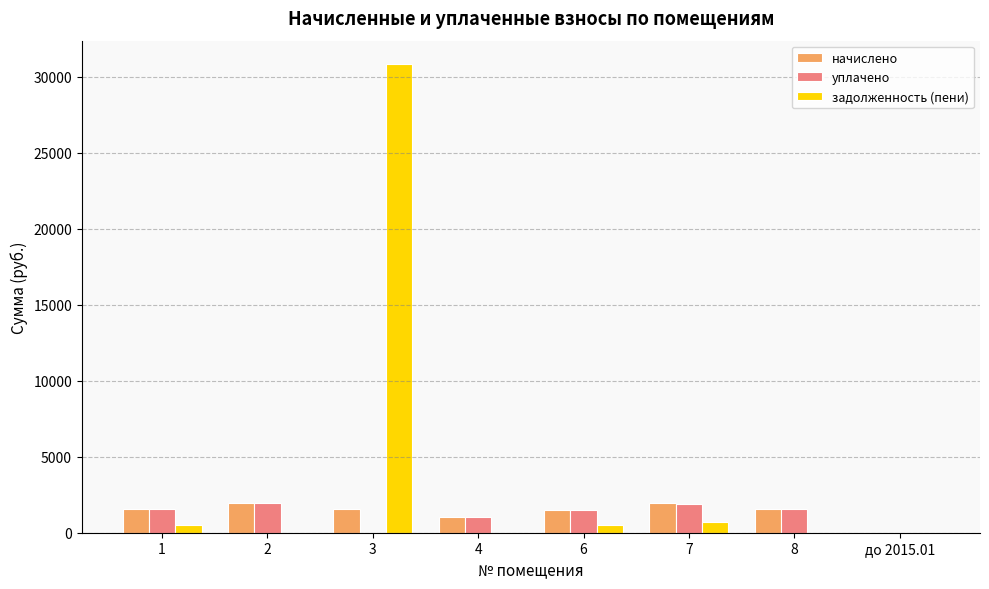

What is the sum of all начислено values?

11060.3